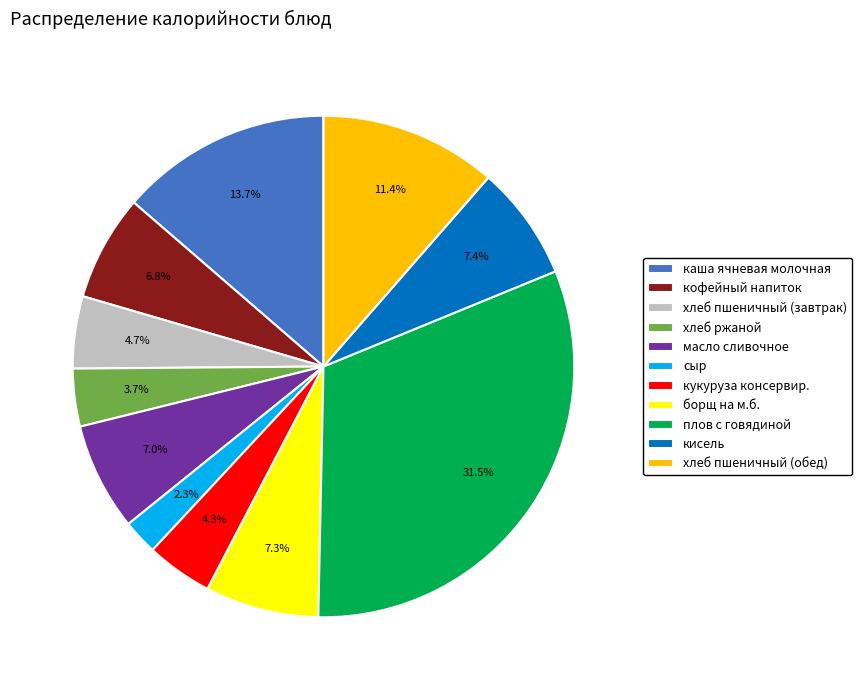

True or false: масло сливочное accounts for 22% of the total.

False